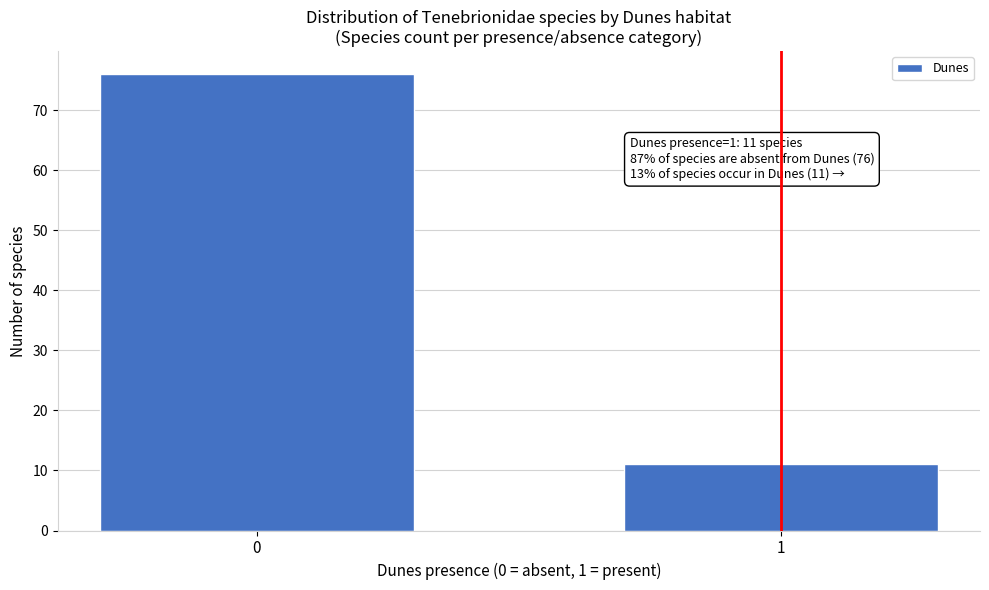

Reading right to left, list all the values displayed in this chart.

1=11	0=76